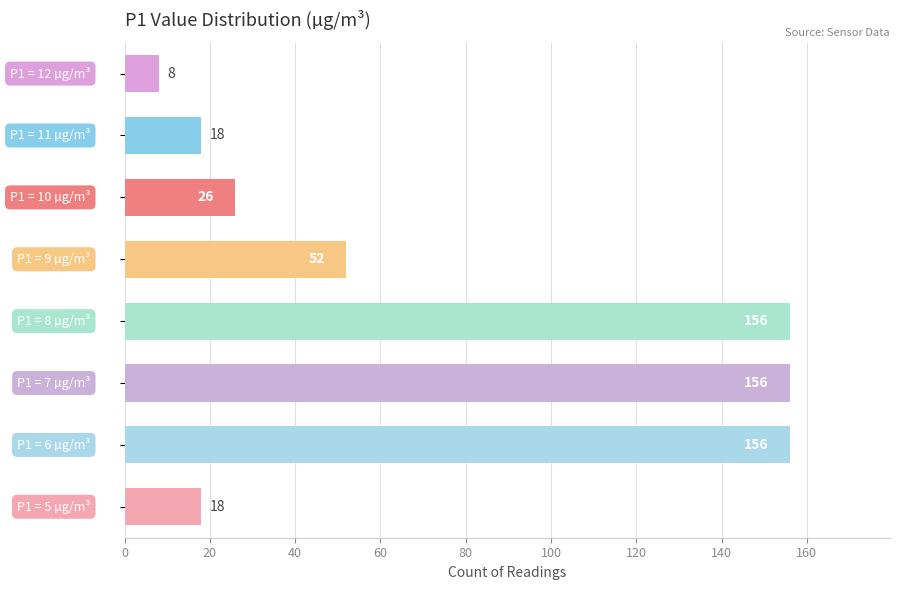

What is the difference between the maximum and minimum values?

148